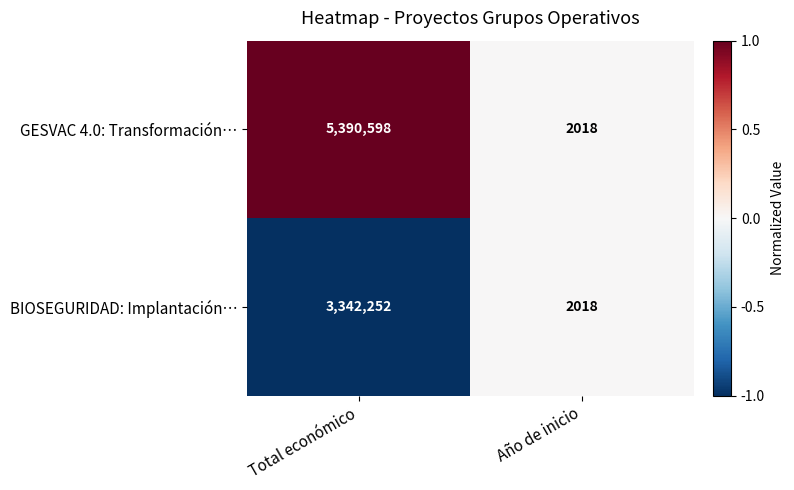

The value of BIOSEGURIDAD: Implantación… at Total económico is 1648953. True or false?

False